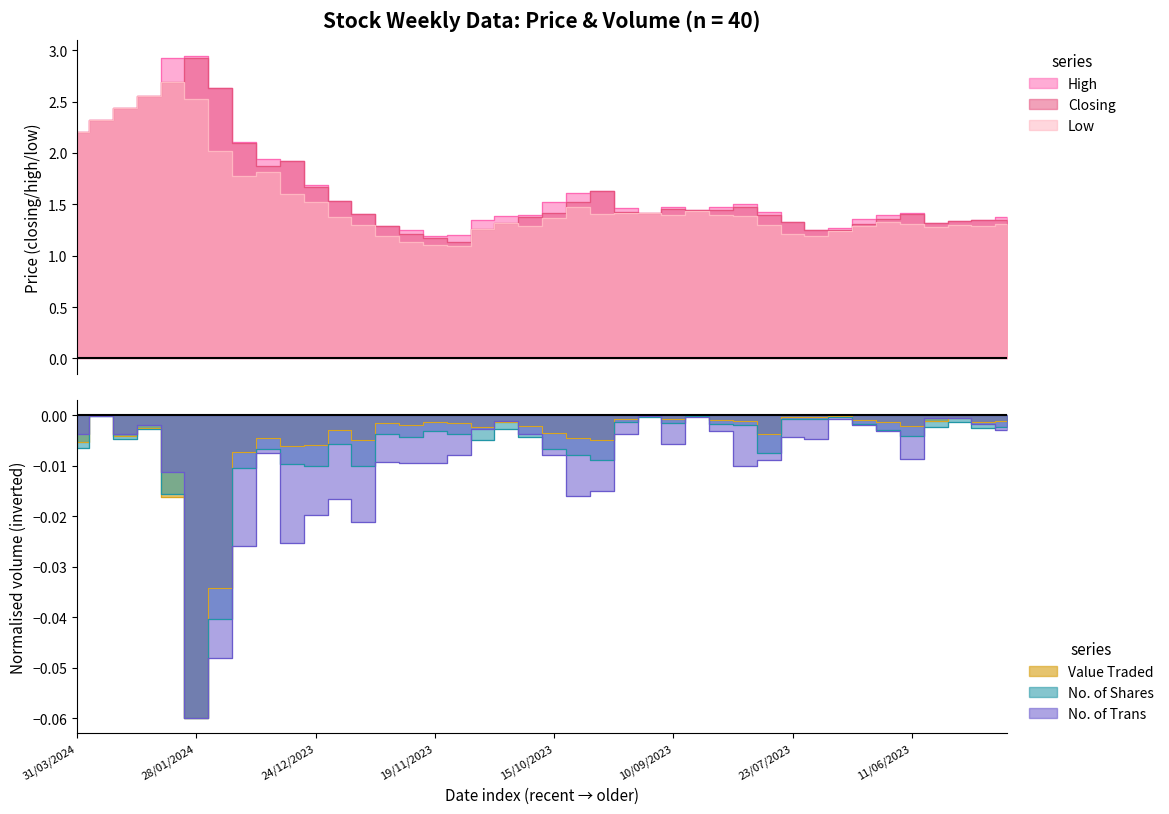

At 24/12/2023, list the series in order from smallest to largest.

No. of Trans, No. of Shares, Value Traded, Low, Closing, High